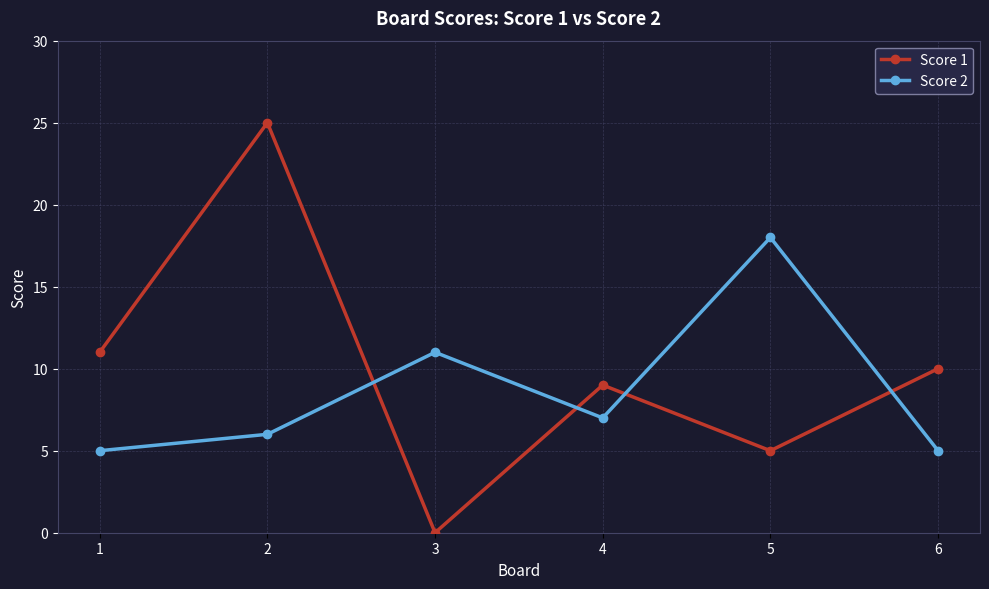

How many values in the Score 1 series are below 10?

3